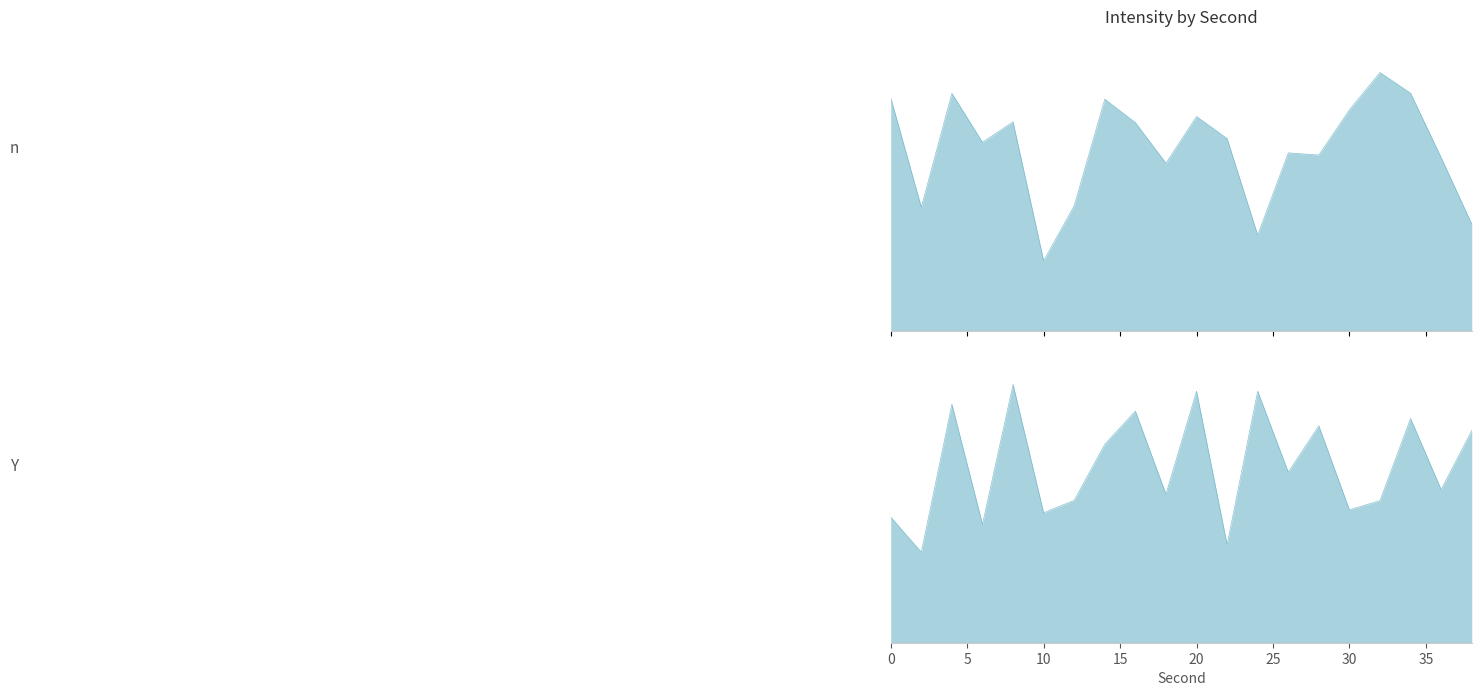

What are all the series names shown in the legend?

n, Y